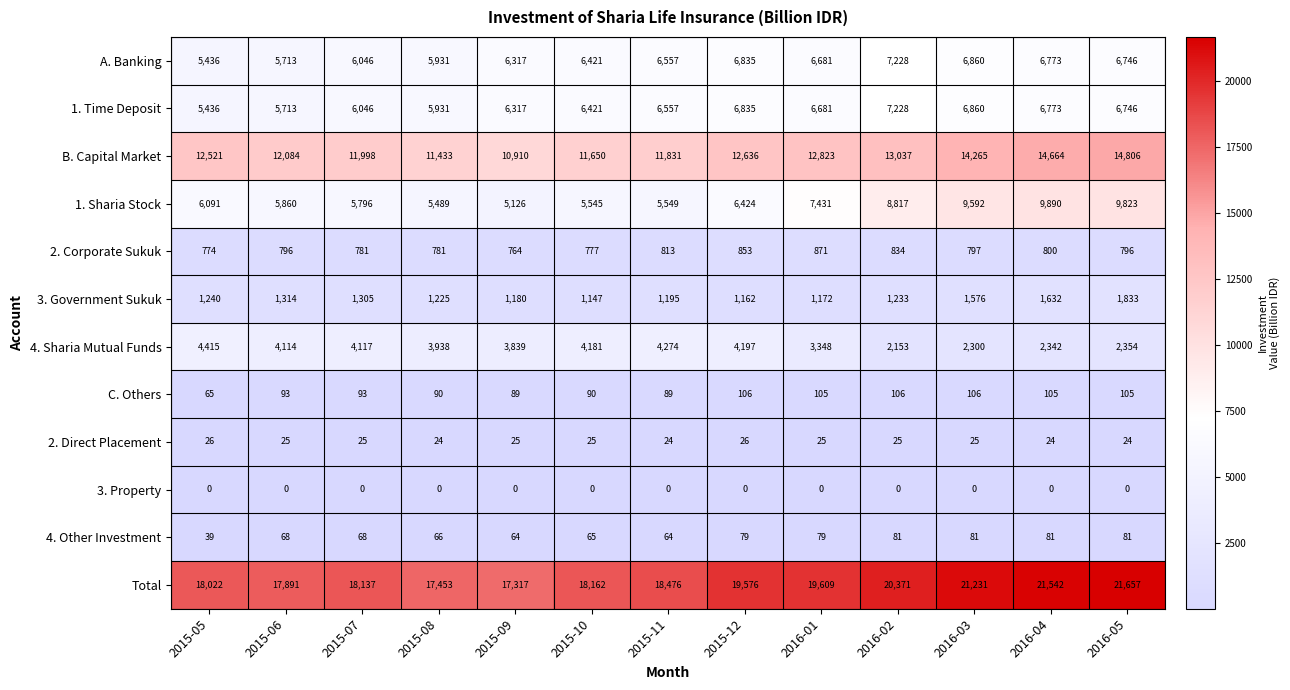

Read the 2. Direct Placement value at 2015-07.

25